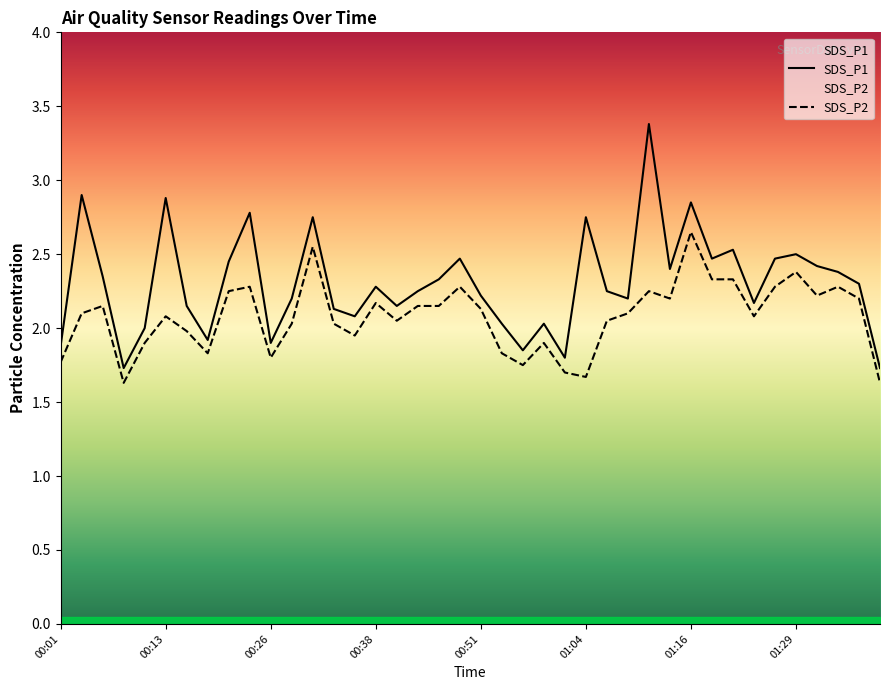

What value does the SDS_P2 series have at 01:29?

2.4